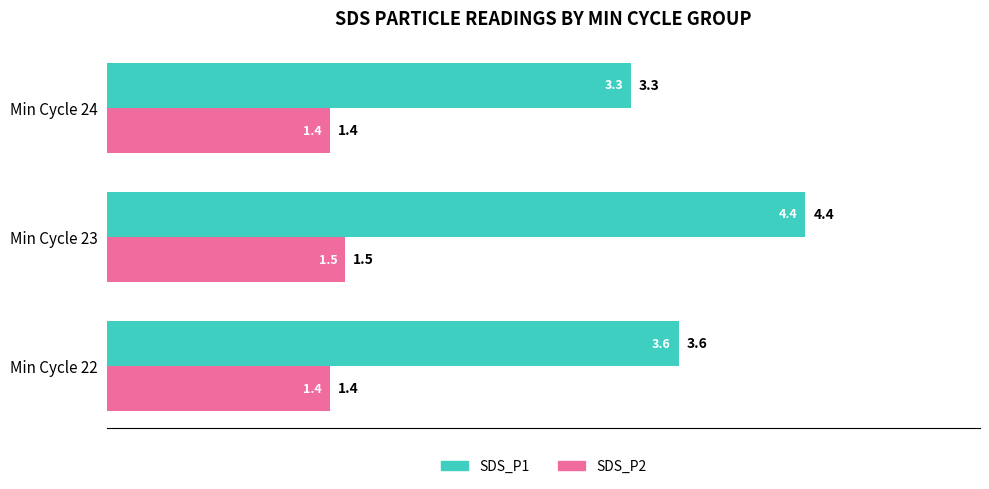

What is the spread (max minus min) of values at Min Cycle 24?

1.9